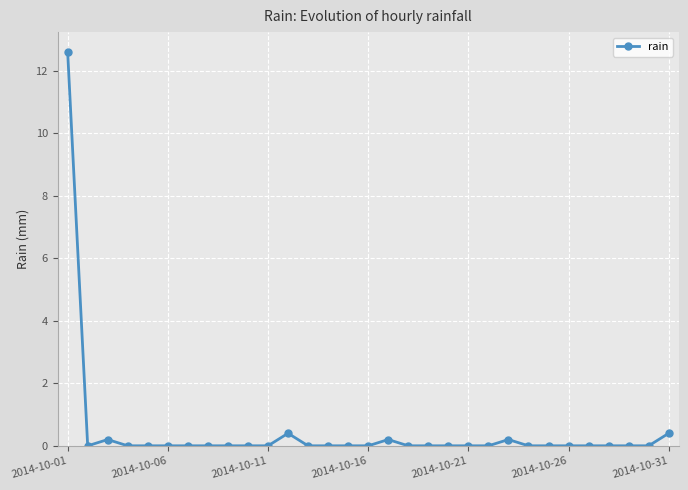

What is the difference between the maximum and minimum values?

12.6